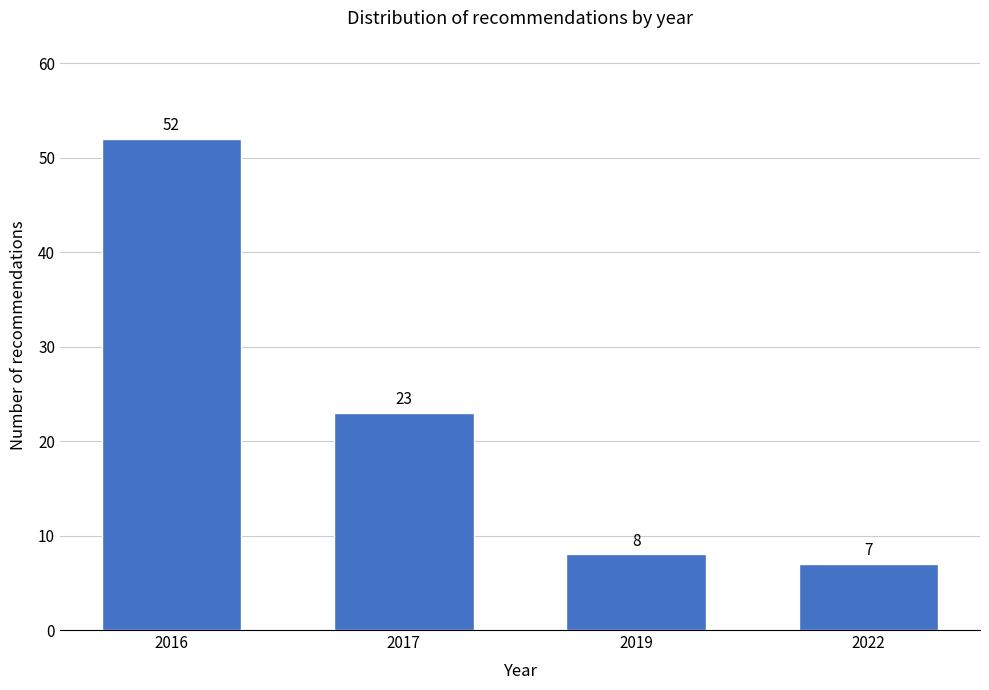

Reading left to right, extract all data points from this chart.

52	23	8	7